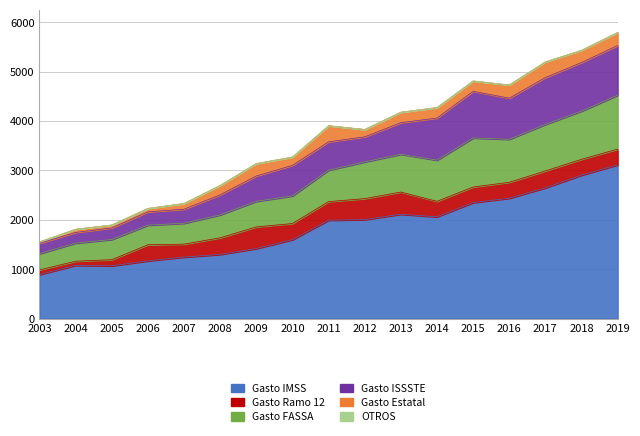

True or false: Gasto ISSSTE and Gasto IMSS intersect in this chart.

False